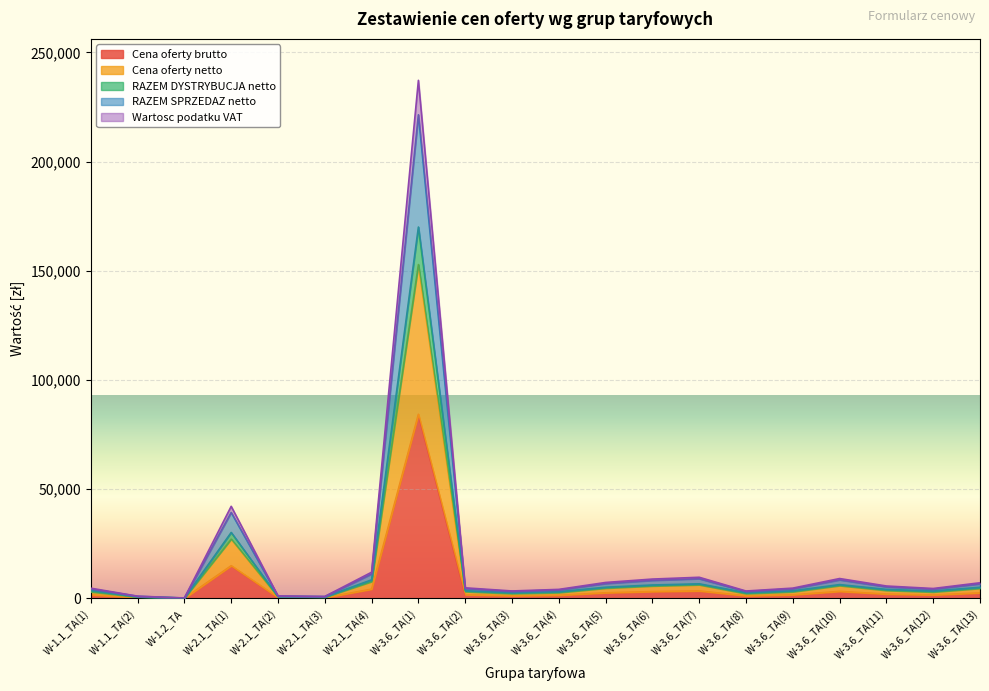

How many data points in Cena oferty netto are less than 4551?

10